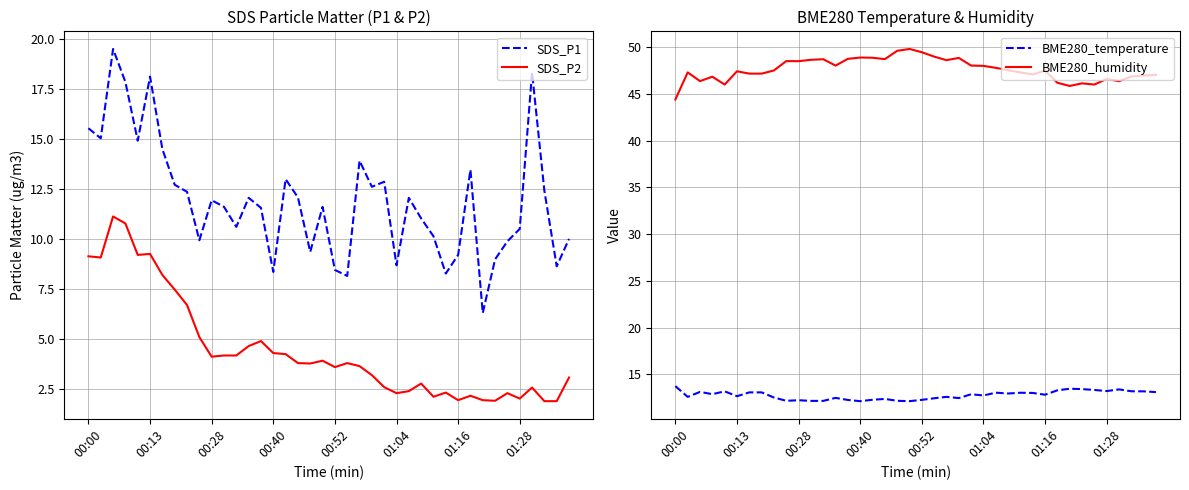

The BME280_temperature series shows 12.7 at 01:04. True or false?

True